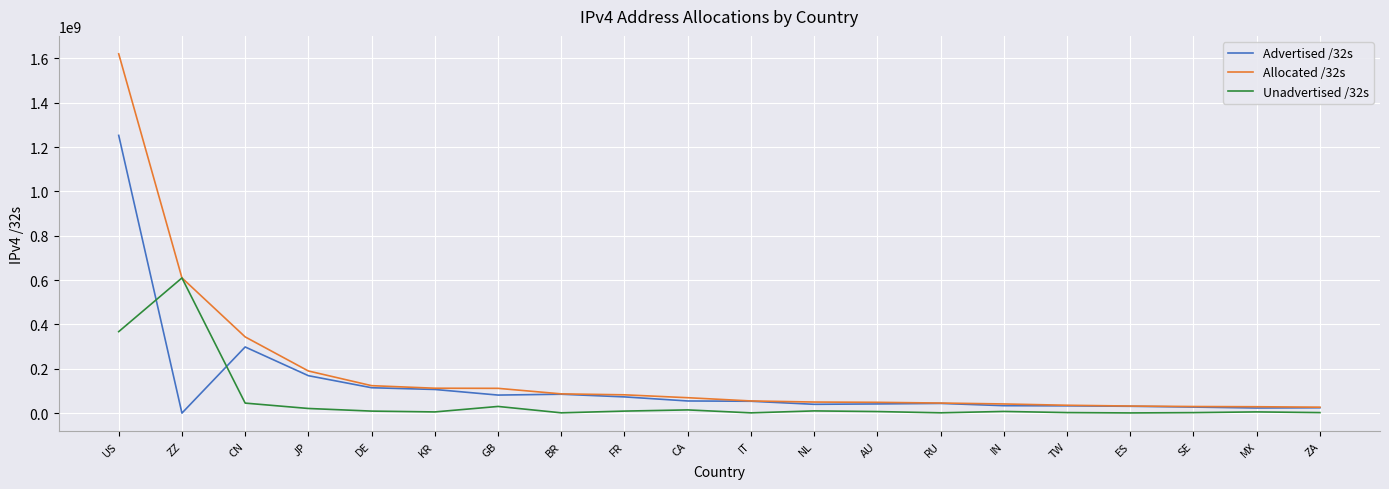

True or false: Unadvertised /32s and Advertised /32s intersect in this chart.

True